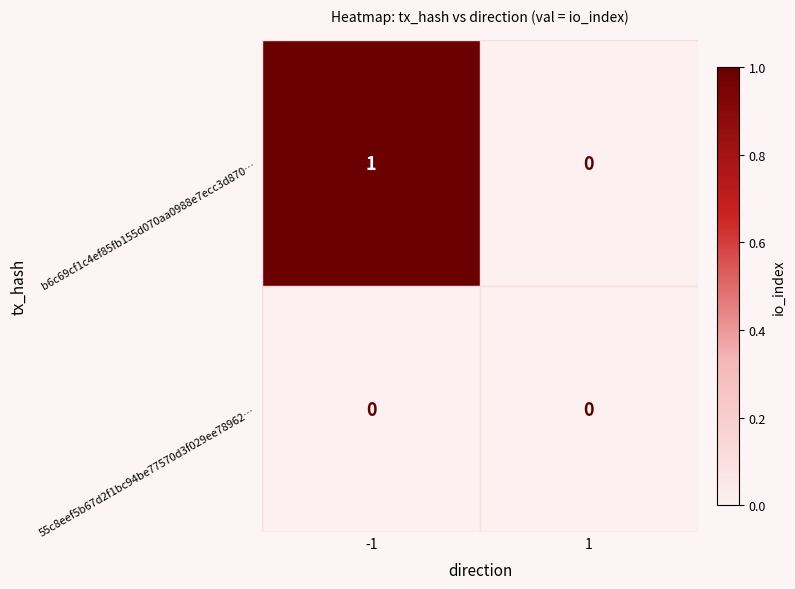

Which series has the largest range (max minus min)?

b6c69cf1c4ef85fb155d070aa0988e7ecc3d870…